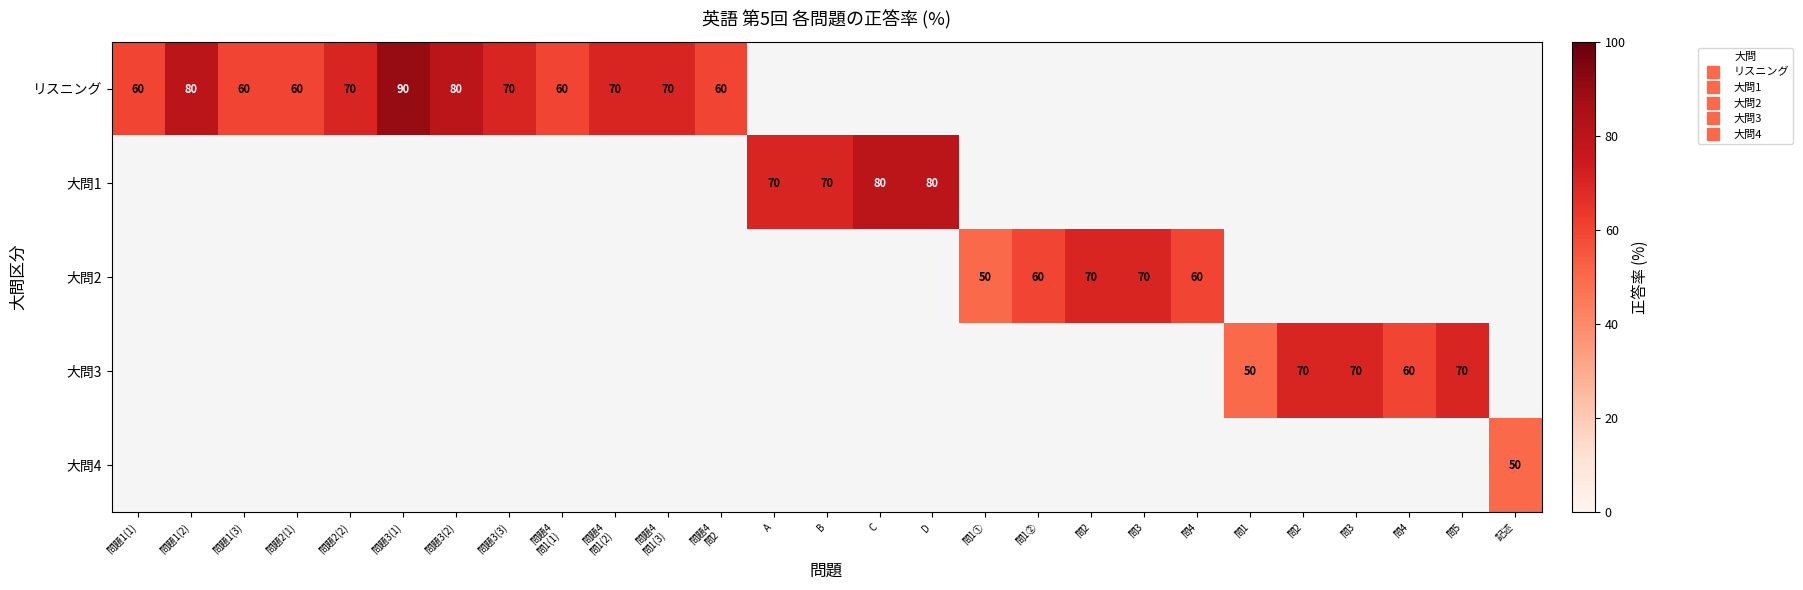

Which category has the highest value across all series?

問題3(1)